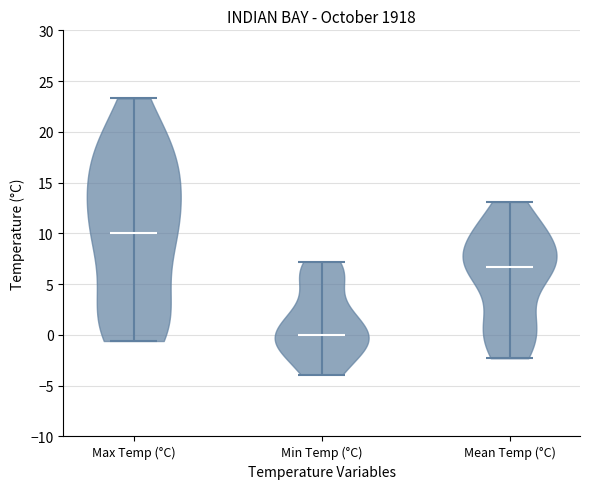

Reading left to right, read every violin against the y-axis: where its median line is, and the lowest and highest points it reaches. The values are not printed on the chart, so give them approximately, as read against the axis.

Max Temp (°C): median line 10.0, lowest point -0.5, highest point 23.5
Min Temp (°C): median line 0.0, lowest point -4.0, highest point 7.0
Mean Temp (°C): median line 6.5, lowest point -2.5, highest point 13.0